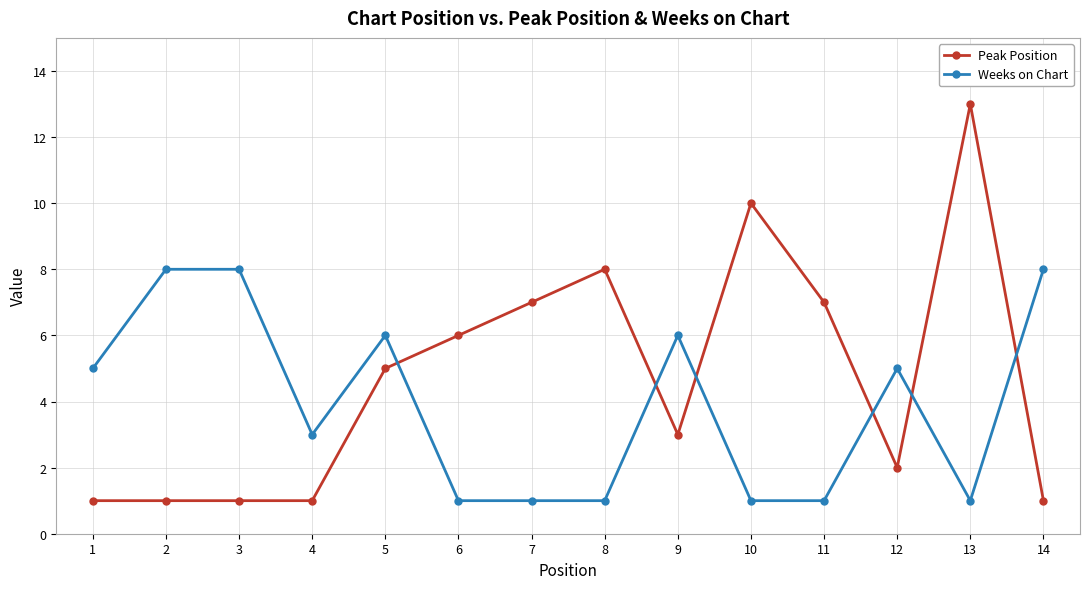

Which series has the largest total across all categories?

Peak Position